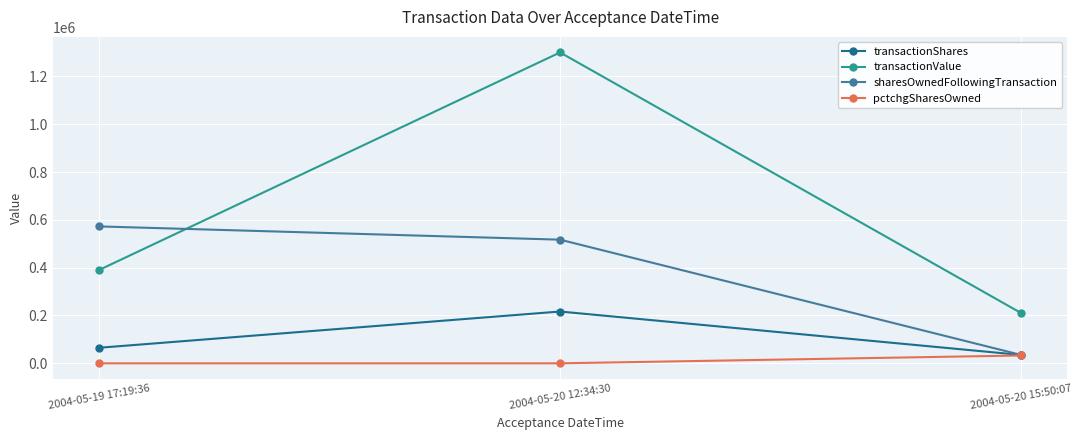

What are all the series names shown in the legend?

transactionShares, transactionValue, sharesOwnedFollowingTransaction, pctchgSharesOwned